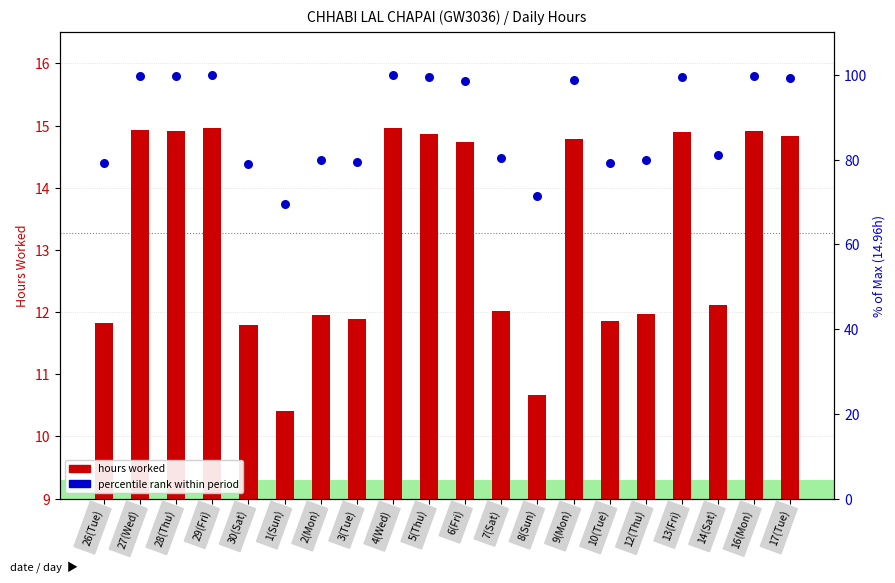

Which series contains the lowest Y value?

hours worked